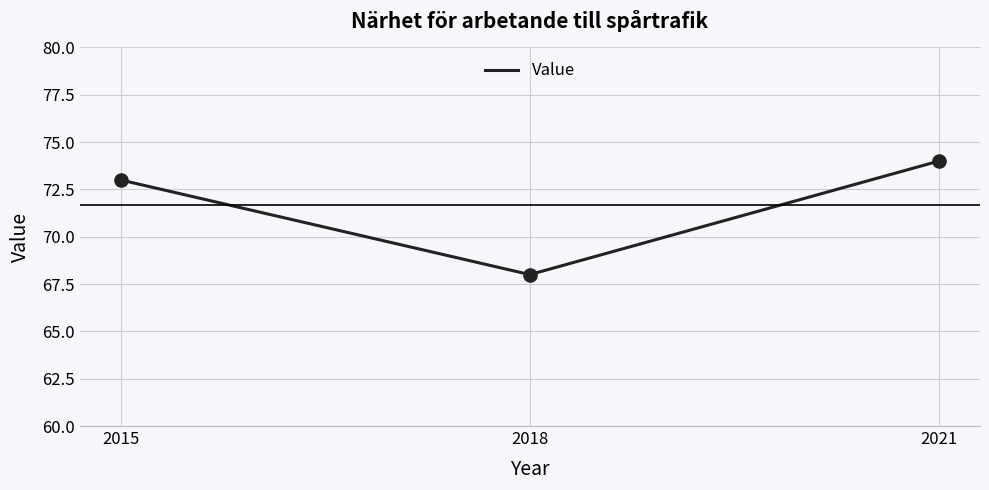

What is the change in value from 2015 to 2018?

-5